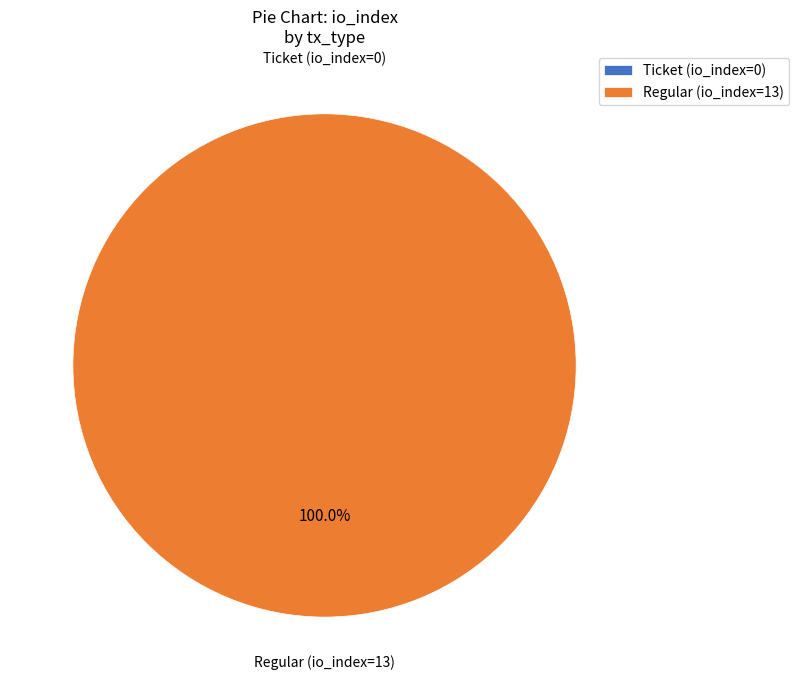

Does any single category account for the majority?

Yes